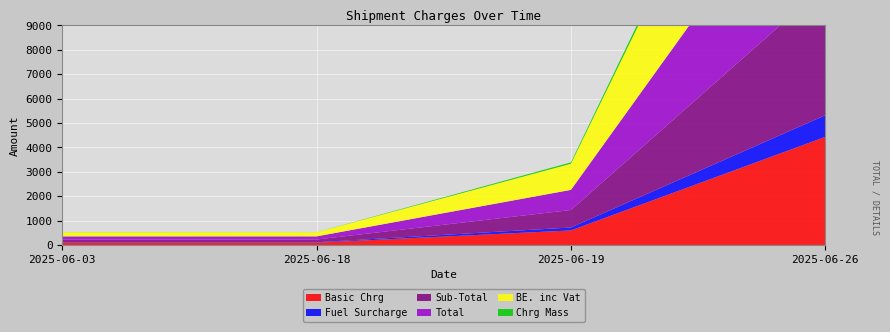

Reading left to right, what are all the values shown in this chart?

Basic Chrg: 2025-06-03=93.5	2025-06-18=93.5	2025-06-19=597.8	2025-06-26=4432.6
Fuel Surcharge: 2025-06-03=18.7	2025-06-18=18.7	2025-06-19=119.6	2025-06-26=886.5
Sub-Total: 2025-06-03=112.2	2025-06-18=112.2	2025-06-19=717.4	2025-06-26=5319.1
Total: 2025-06-03=129.0	2025-06-18=129.0	2025-06-19=825.0	2025-06-26=6117.0
BE. inc Vat: 2025-06-03=167.8	2025-06-18=167.8	2025-06-19=1072.5	2025-06-26=7952.1
Chrg Mass: 2025-06-03=4.0	2025-06-18=2.0	2025-06-19=56.0	2025-06-26=350.0